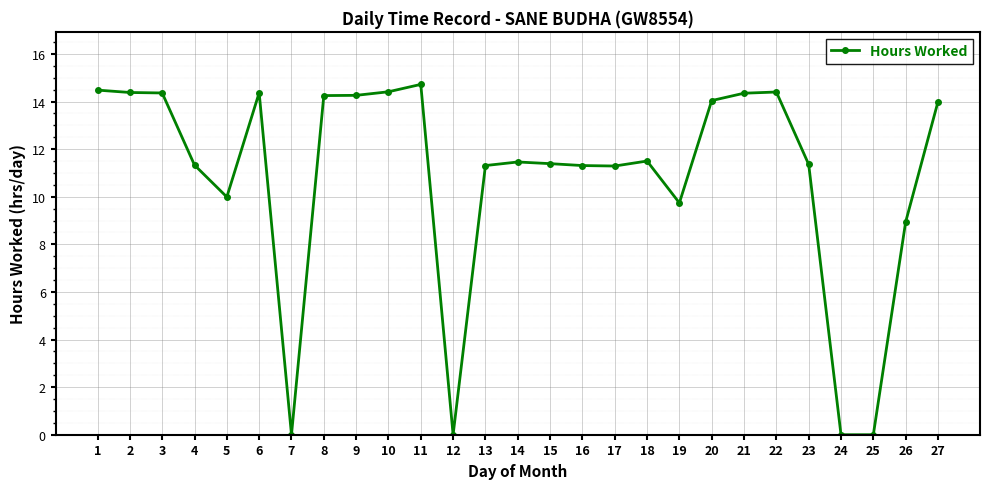

What is the difference between the maximum and minimum values?

14.7